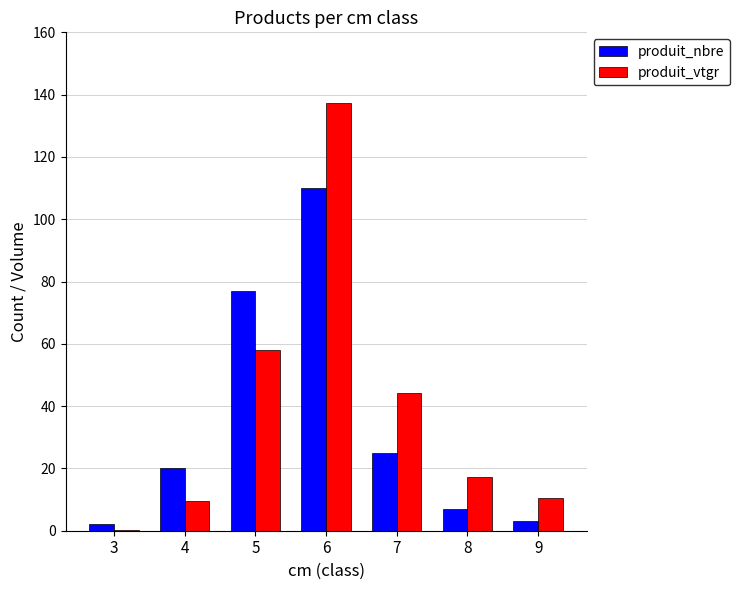

What is the approximate value of produit_vtgr at 4?

9.5